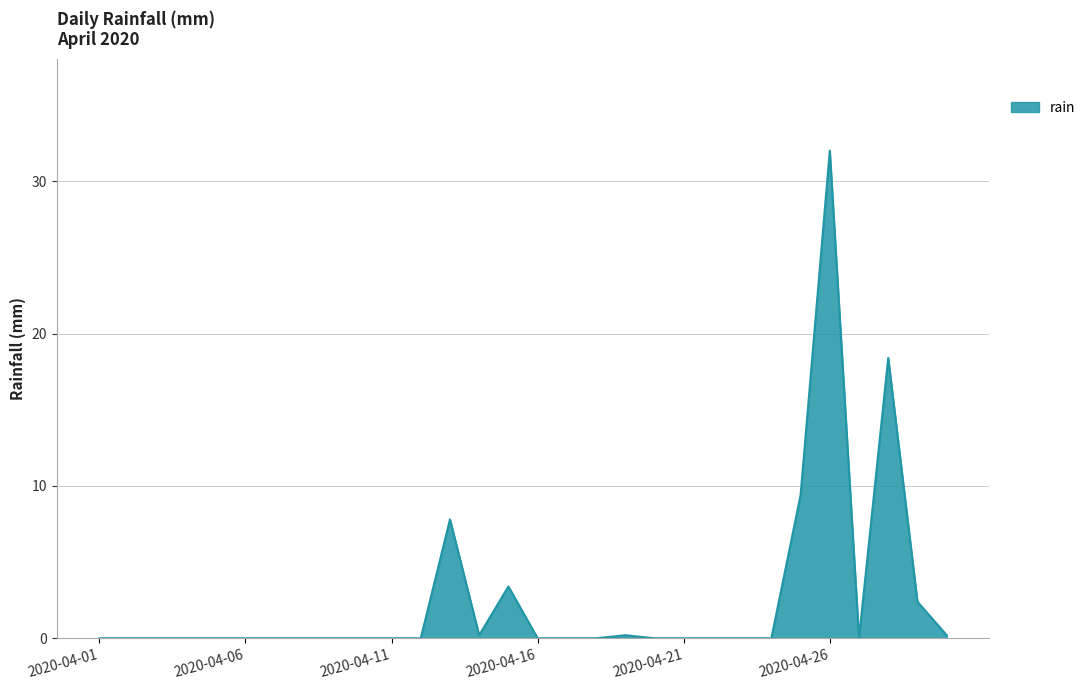

What is the maximum value shown in the chart?

32.0